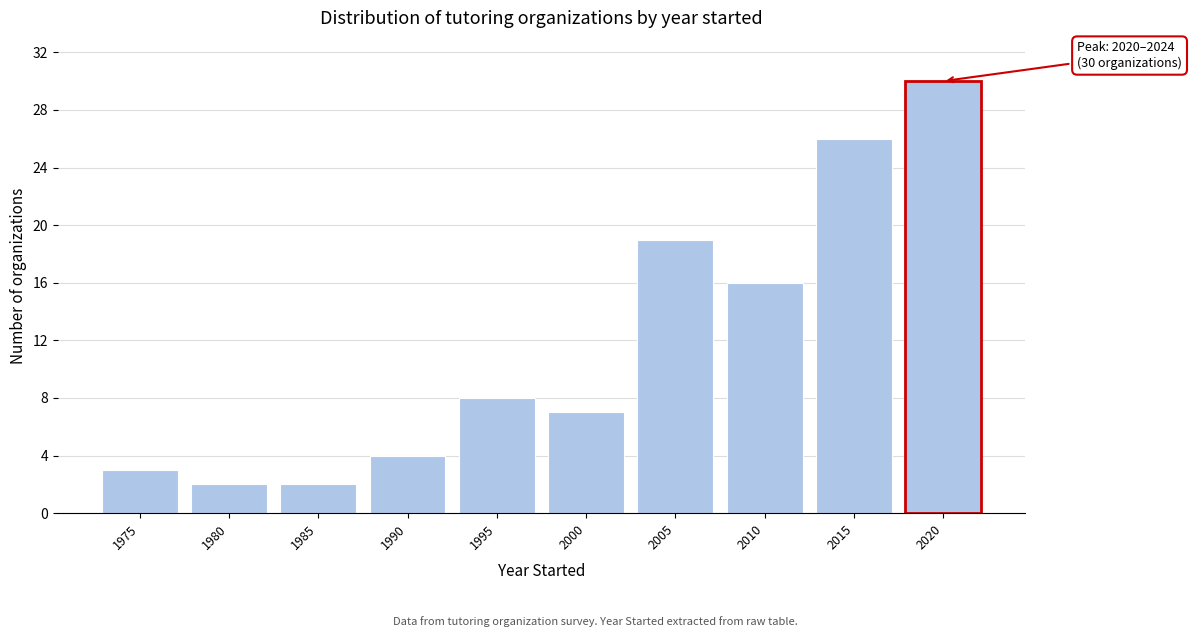

Reading right to left, list all the values displayed in this chart.

30	26	16	19	7	8	4	2	2	3